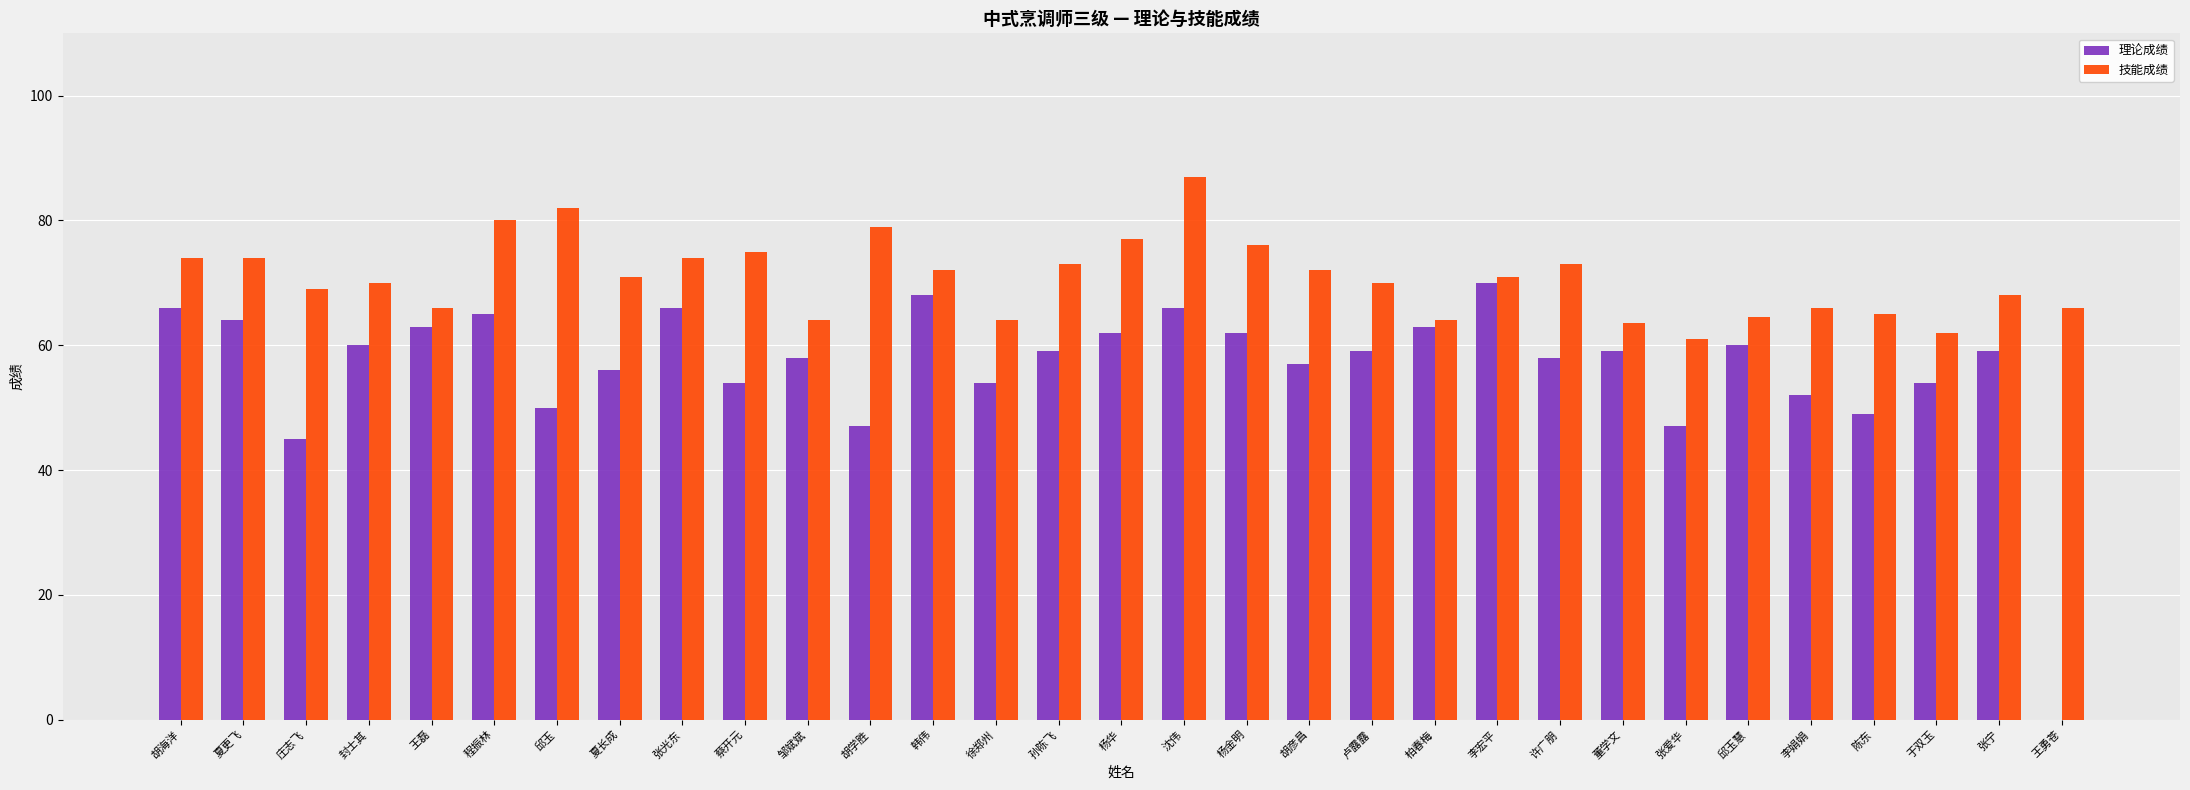

The 理论成绩 series shows 39.1 at 封士其. True or false?

False